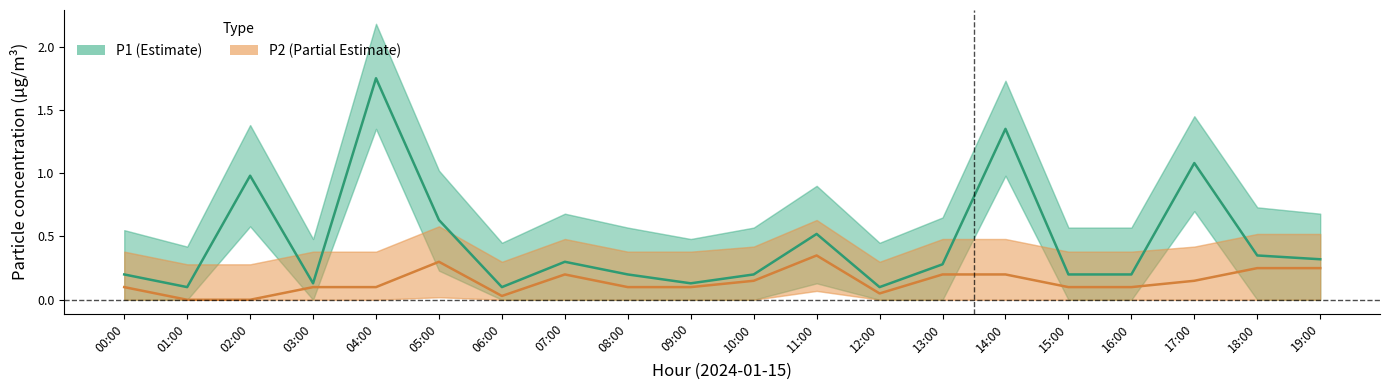

True or false: P1 (Estimate) and P2 (Partial) intersect in this chart.

False